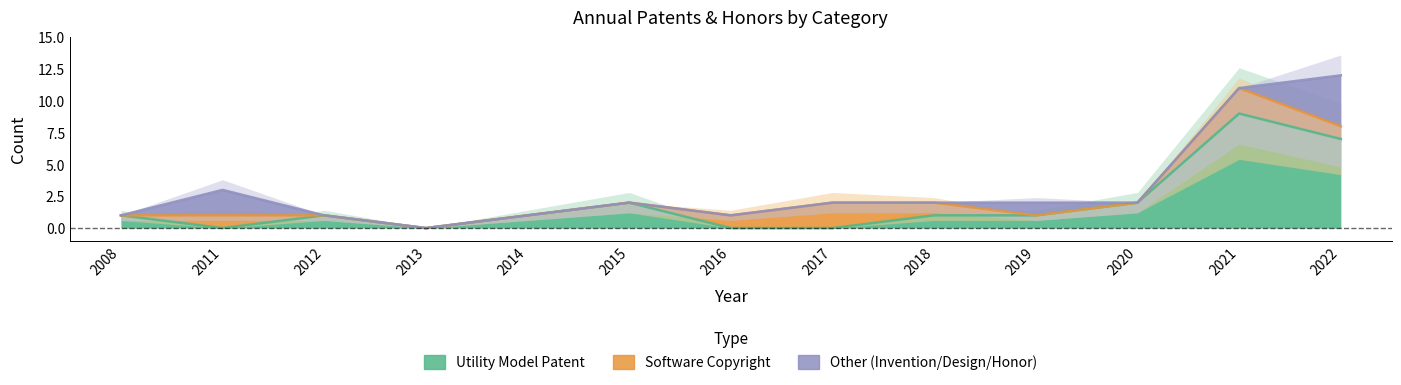

Where do Software Copyright and Other (Invention/Design/Honor) first cross each other?

2018 and 2019